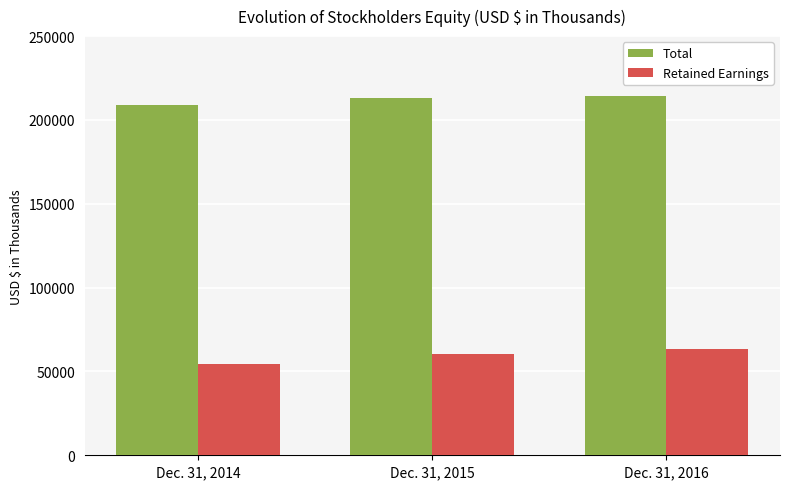

How many series are shown in this chart?

2